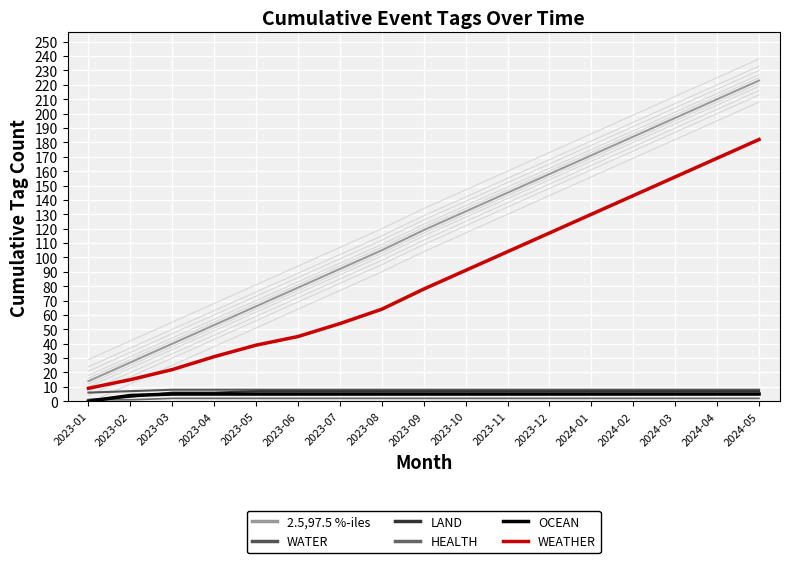

Reading left to right, list all the values displayed in this chart.

2.5,97.5 %-iles: 2023-01=14	2023-02=27	2023-03=40	2023-04=53	2023-05=66	2023-06=79	2023-07=92	2023-08=105	2023-09=119	2023-10=132	2023-11=145	2023-12=158	2024-01=171	2024-02=184	2024-03=197	2024-04=210	2024-05=223
WATER: 2023-01=6	2023-02=7	2023-03=8	2023-04=8	2023-05=8	2023-06=8	2023-07=8	2023-08=8	2023-09=8	2023-10=8	2023-11=8	2023-12=8	2024-01=8	2024-02=8	2024-03=8	2024-04=8	2024-05=8
LAND: 2023-01=1	2023-02=3	2023-03=6	2023-04=6	2023-05=7	2023-06=7	2023-07=7	2023-08=7	2023-09=7	2023-10=7	2023-11=7	2023-12=7	2024-01=7	2024-02=7	2024-03=7	2024-04=7	2024-05=7
HEALTH: 2023-01=1	2023-02=1	2023-03=2	2023-04=2	2023-05=2	2023-06=2	2023-07=2	2023-08=2	2023-09=2	2023-10=2	2023-11=2	2023-12=2	2024-01=2	2024-02=2	2024-03=2	2024-04=2	2024-05=2
OCEAN: 2023-01=0	2023-02=4	2023-03=5	2023-04=5	2023-05=5	2023-06=5	2023-07=5	2023-08=5	2023-09=5	2023-10=5	2023-11=5	2023-12=5	2024-01=5	2024-02=5	2024-03=5	2024-04=5	2024-05=5
WEATHER: 2023-01=9	2023-02=15	2023-03=22	2023-04=31	2023-05=39	2023-06=45	2023-07=54	2023-08=64	2023-09=78	2023-10=91	2023-11=104	2023-12=117	2024-01=130	2024-02=143	2024-03=156	2024-04=169	2024-05=182